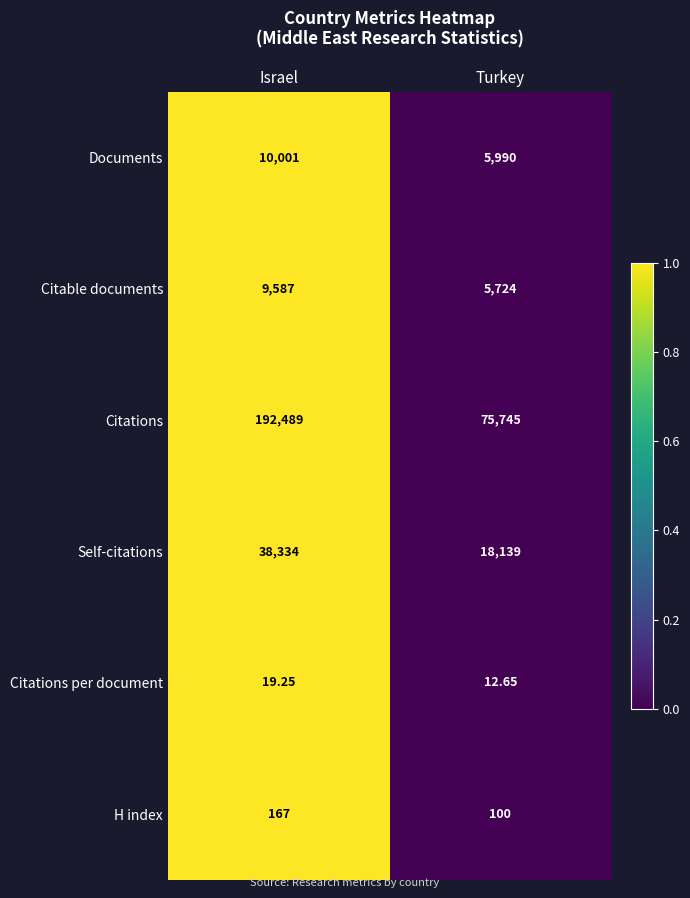

List the series in order of their peak value, lowest first.

Citations per document, H index, Citable documents, Documents, Self-citations, Citations